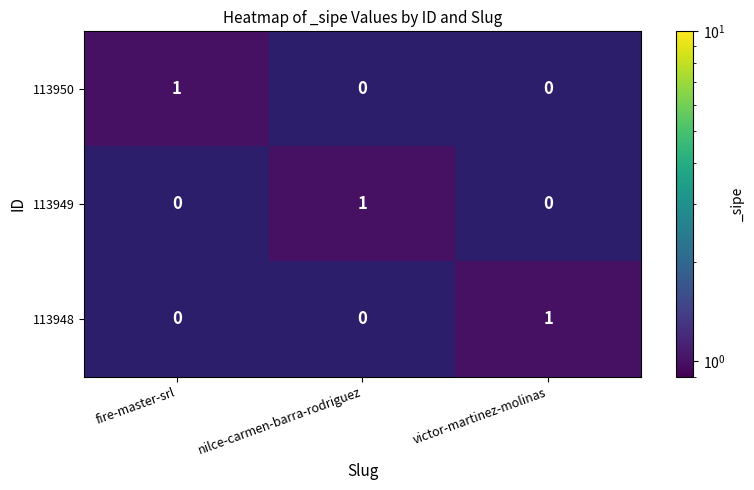

Which category has the highest value in the 113949 series?

nilce-carmen-barra-rodriguez